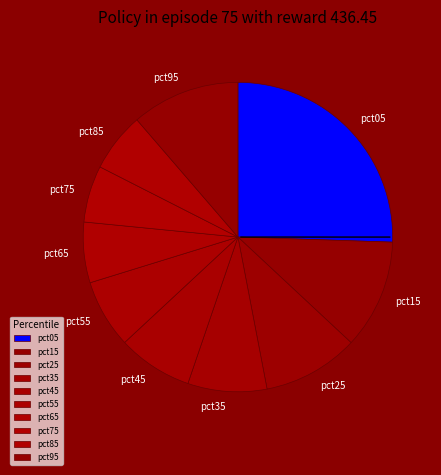

Count the number of slices in the pie.

10